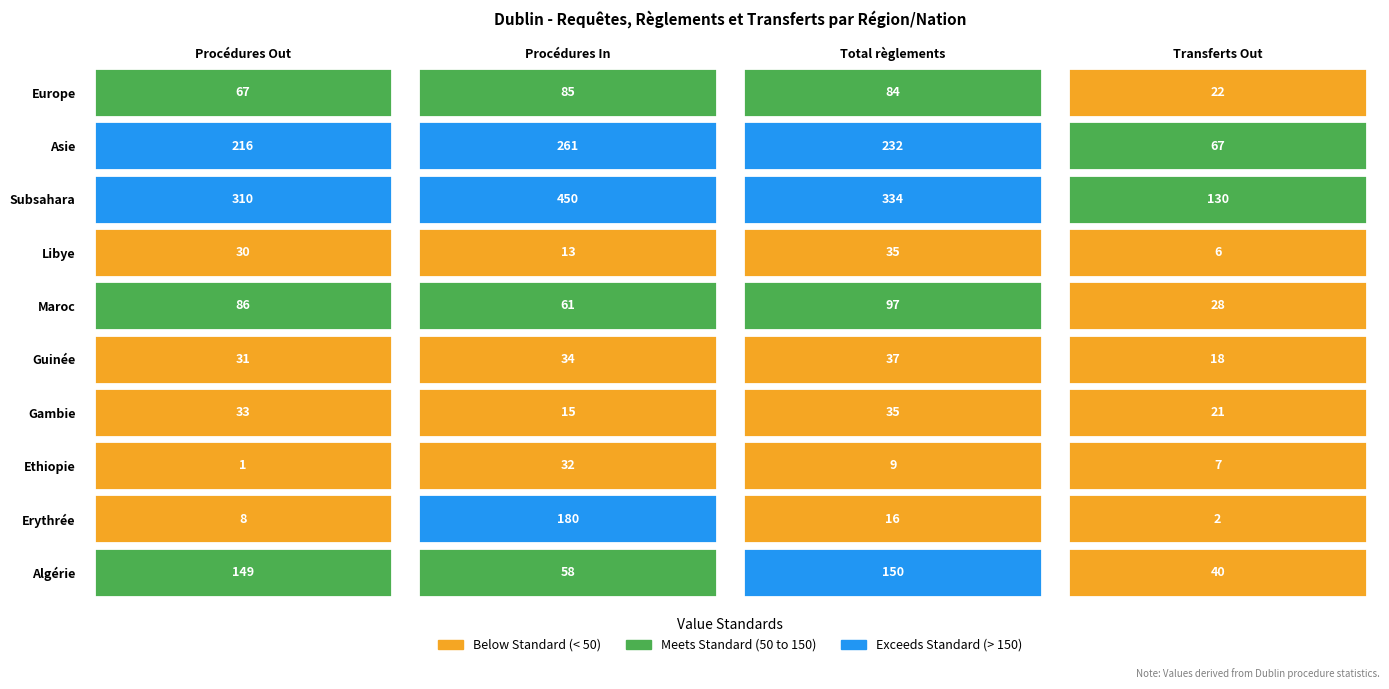

How many series are shown in this chart?

10